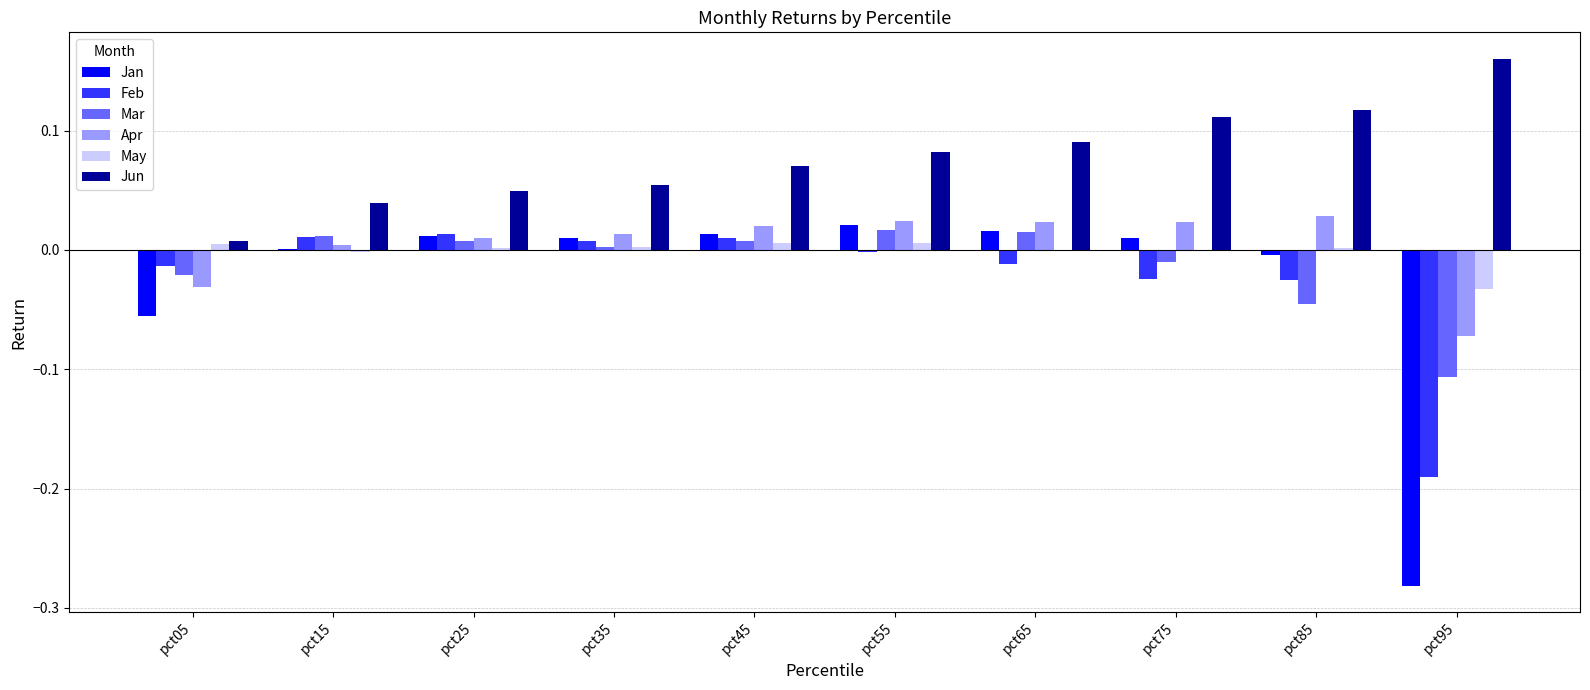

Between pct25 and pct95, which series saw the biggest shift?

Jan